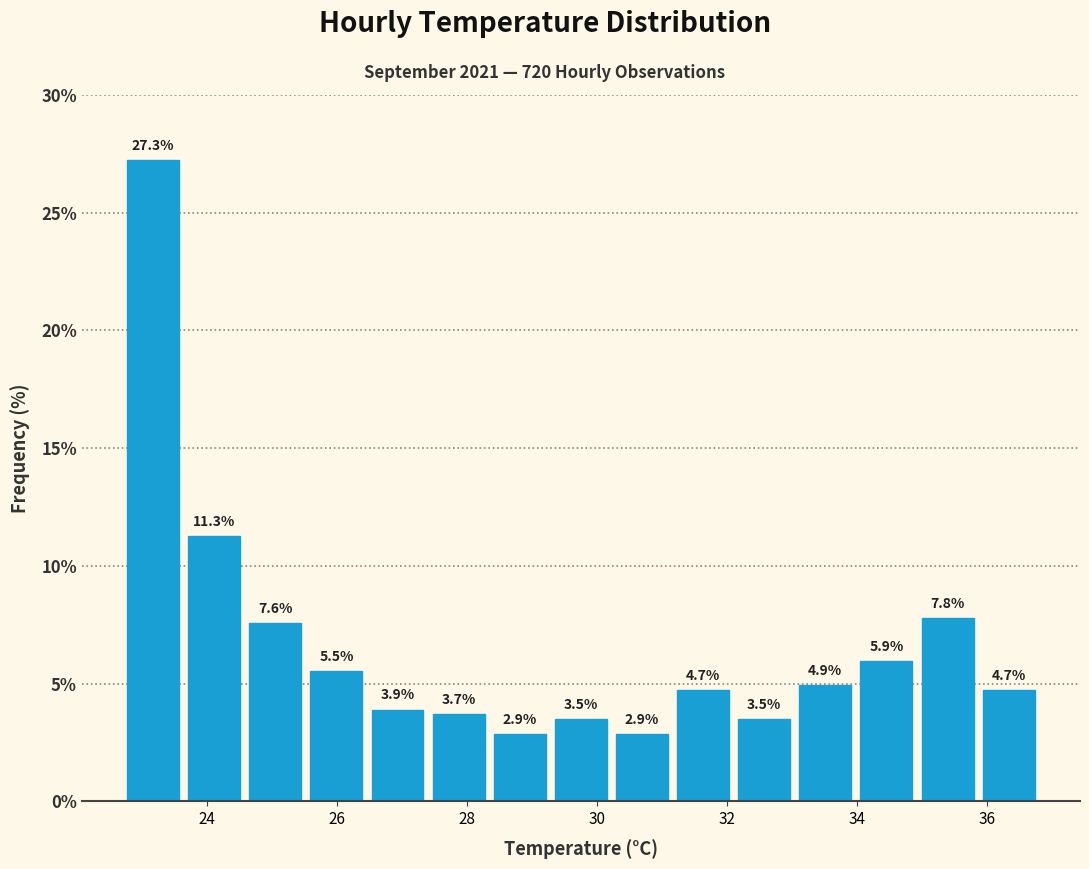

What is the height of the bar covering 29.28 to 30.22 on the x-axis? The bar edges are not printed on the chart, so give them approximately, as read against the axis.

3.5